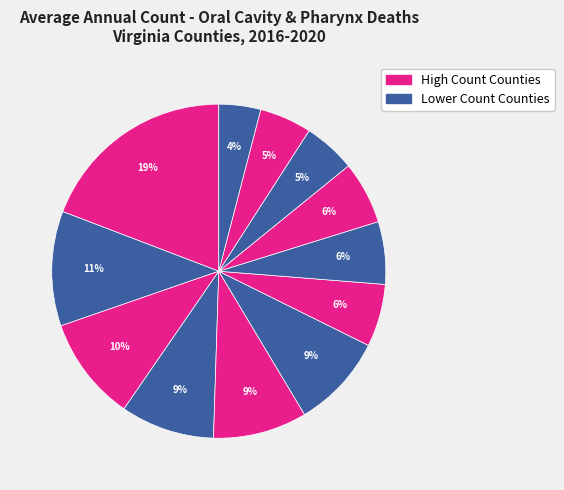

How many slices are in this pie chart?

12